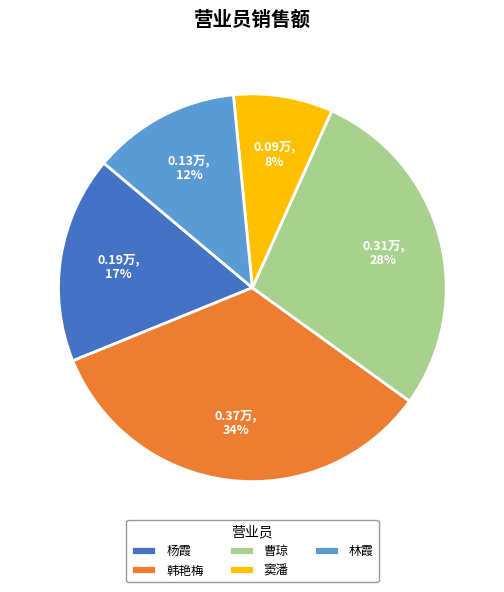

To the nearest percent, what is the combined percentage of 林霞 and 韩艳梅?

46%